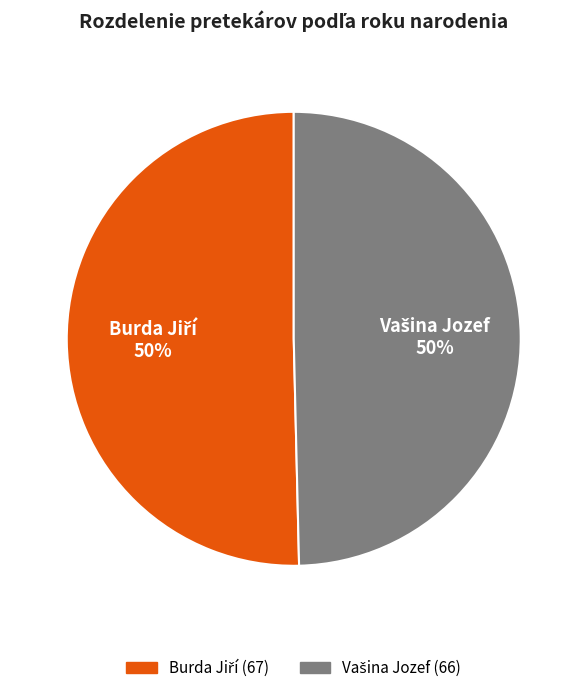

To the nearest percent, what is the average slice percentage?

50%